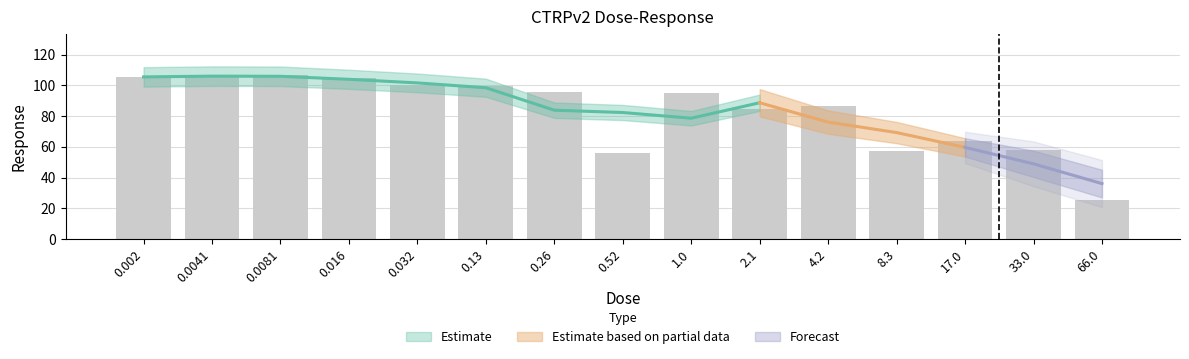

Where is the data nearest to the value 66?

17.0